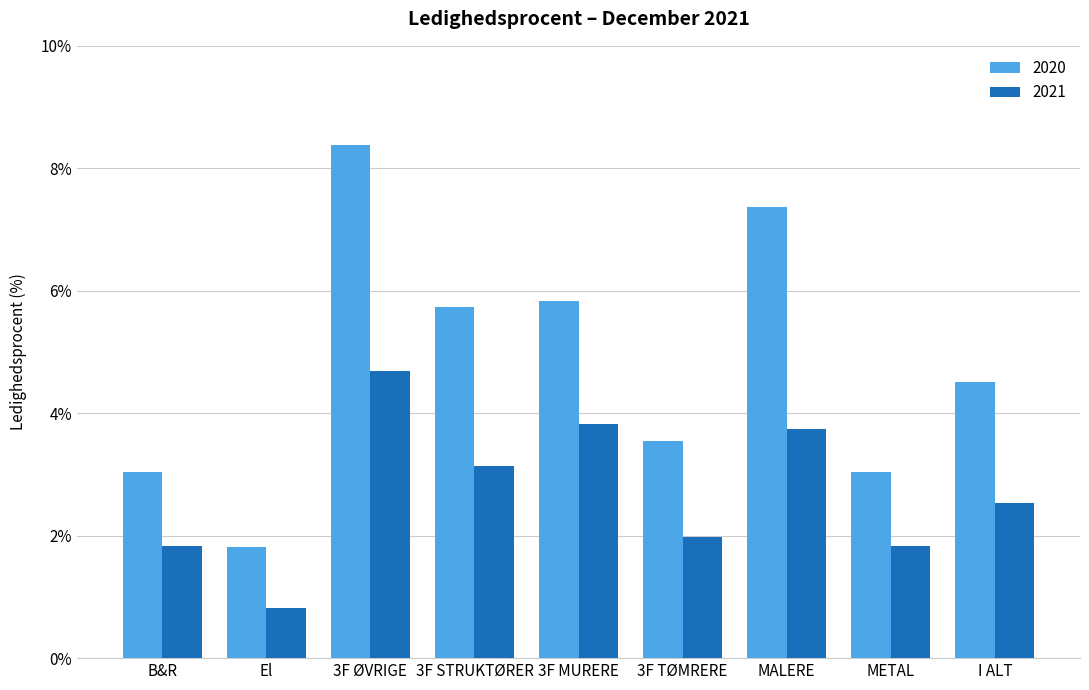

At which label is 2020 closest to 5?

I ALT